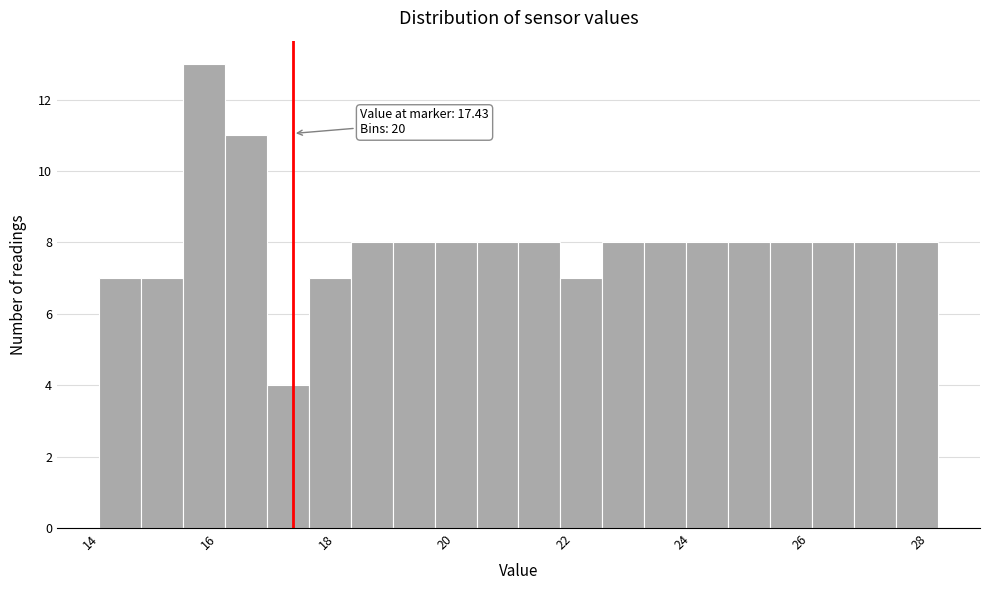

Read against the x-axis, roughly where is the centre of the tallest bar?

16.0